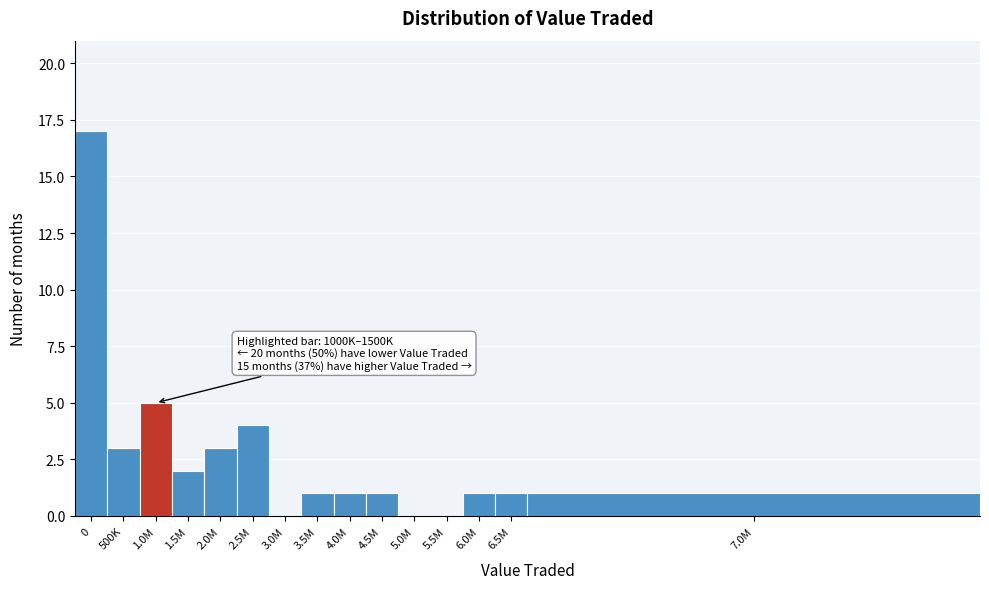

Reading left to right, extract all data points from this chart.

0=17	500K=3	1.0M=5	1.5M=2	2.0M=3	2.5M=4	3.0M=0	3.5M=1	4.0M=1	4.5M=1	5.0M=0	5.5M=0	6.0M=1	6.5M=1	7.0M=1